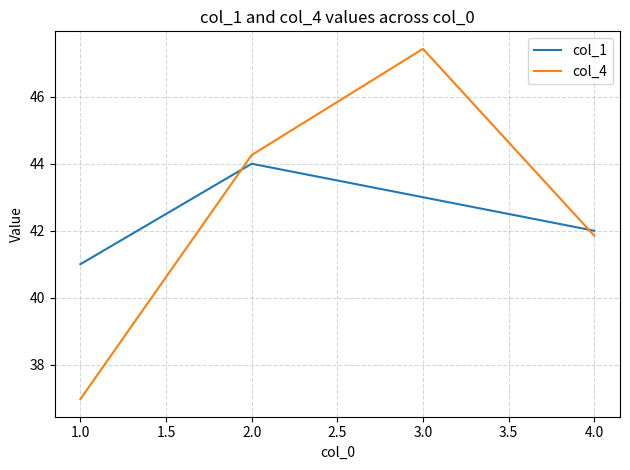

True or false: col_4 has a value of 59.0 at 4.0.

False